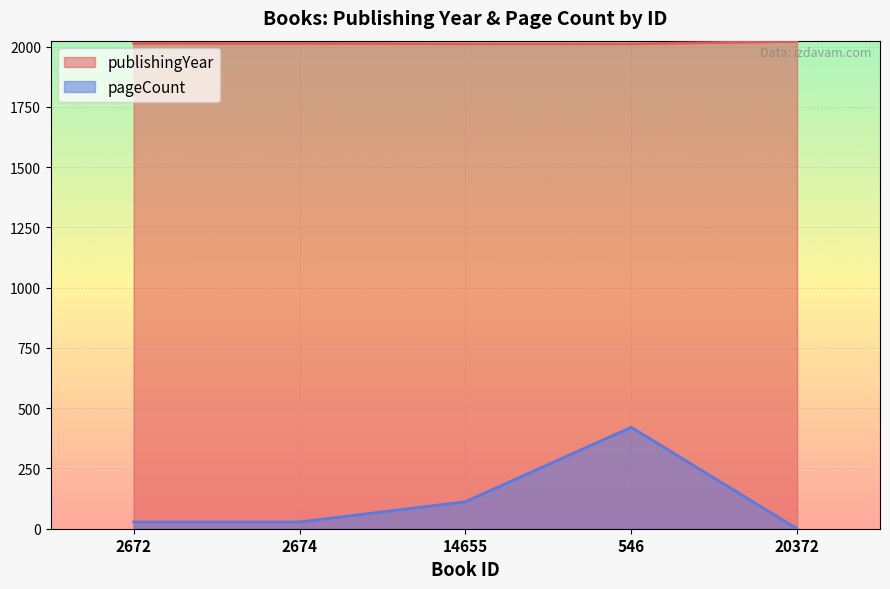

Reading left to right, list all the values displayed in this chart.

publishingYear: 2014	2014	2012	2012	2022
pageCount: 28	28	112	421	0